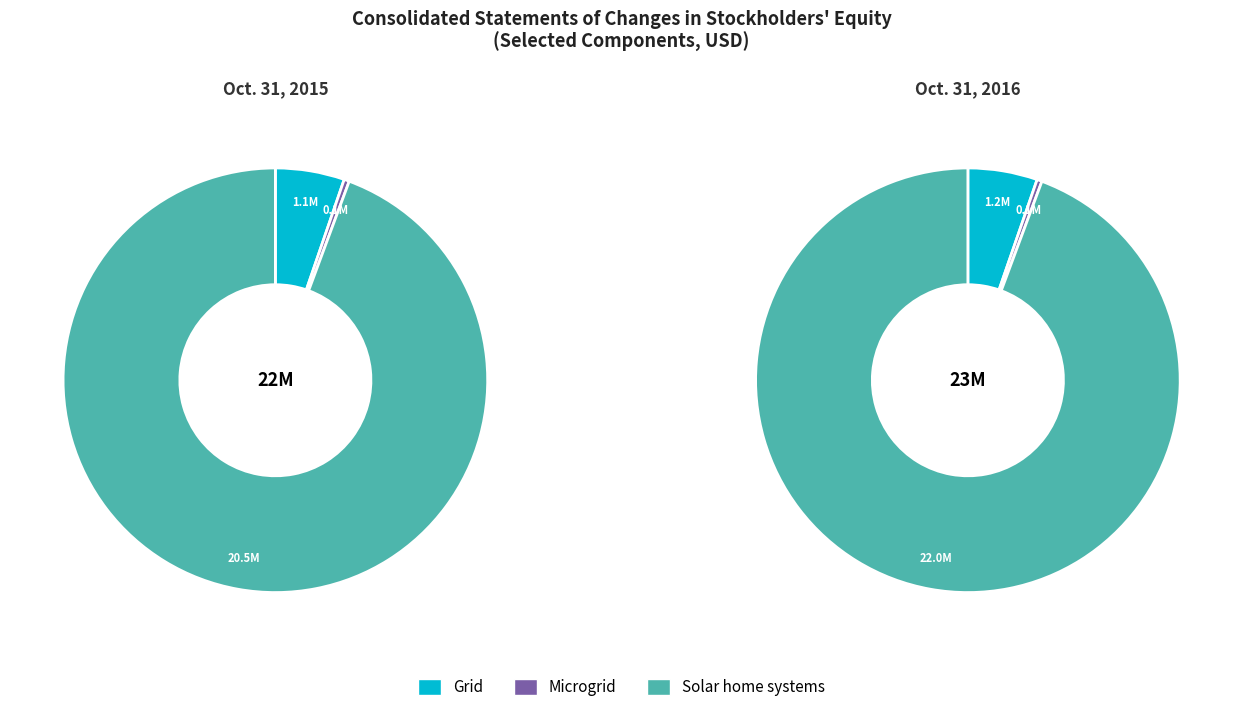

Which slice is the largest?

Oct. 31, 2016